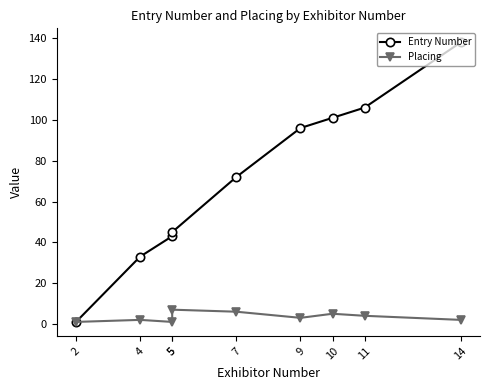

Is this an area chart (filled region under the line)?

No